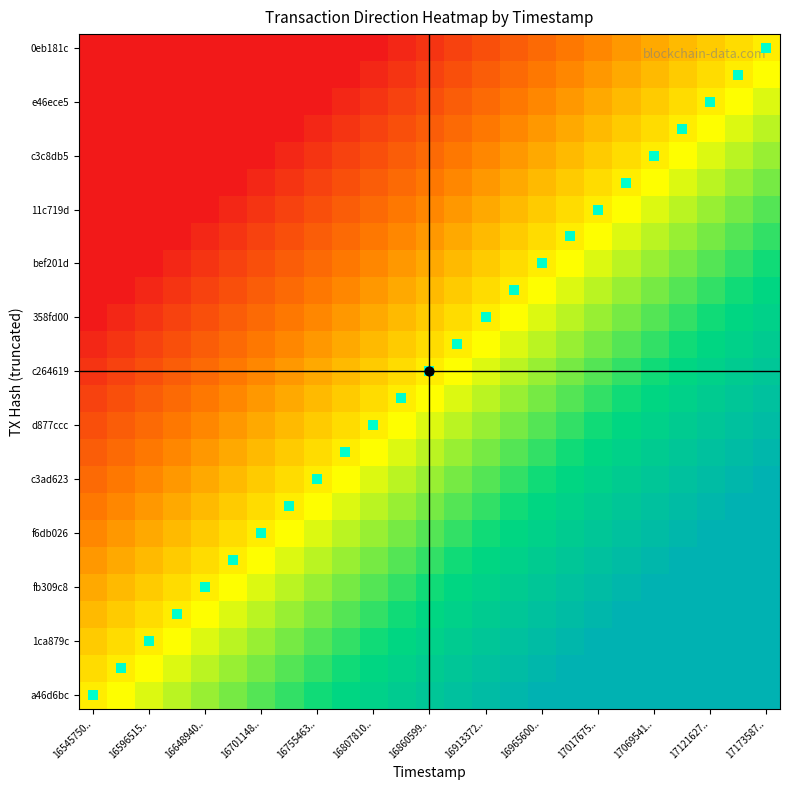

How many series are shown in this chart?

26